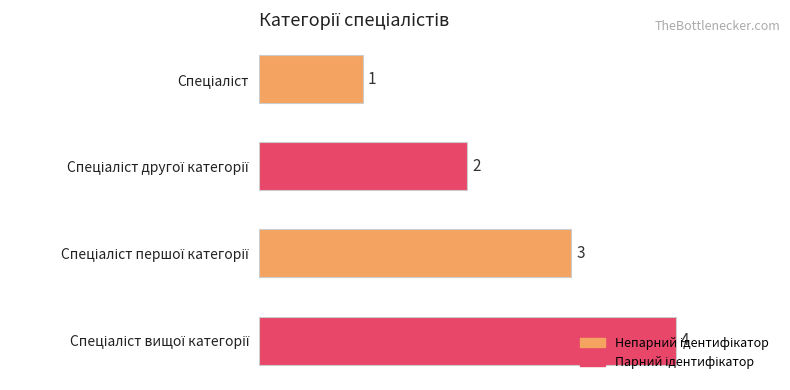

What is the value of the 1st bar from the top?

1